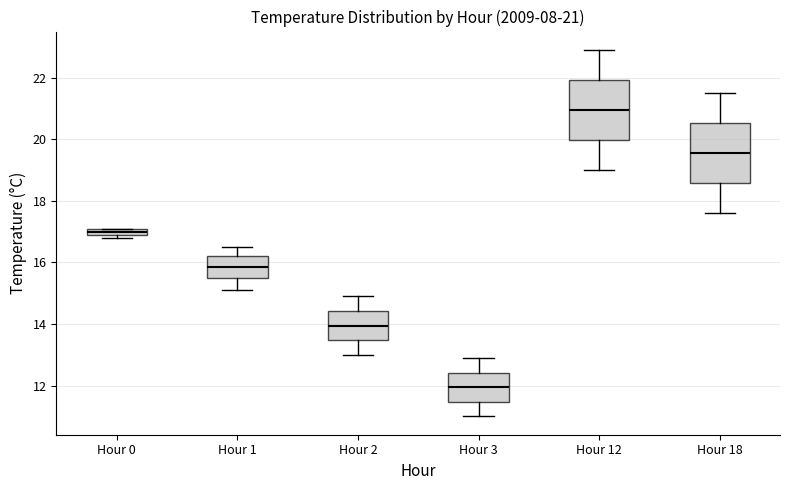

Which box's median line is the highest?

Hour 12